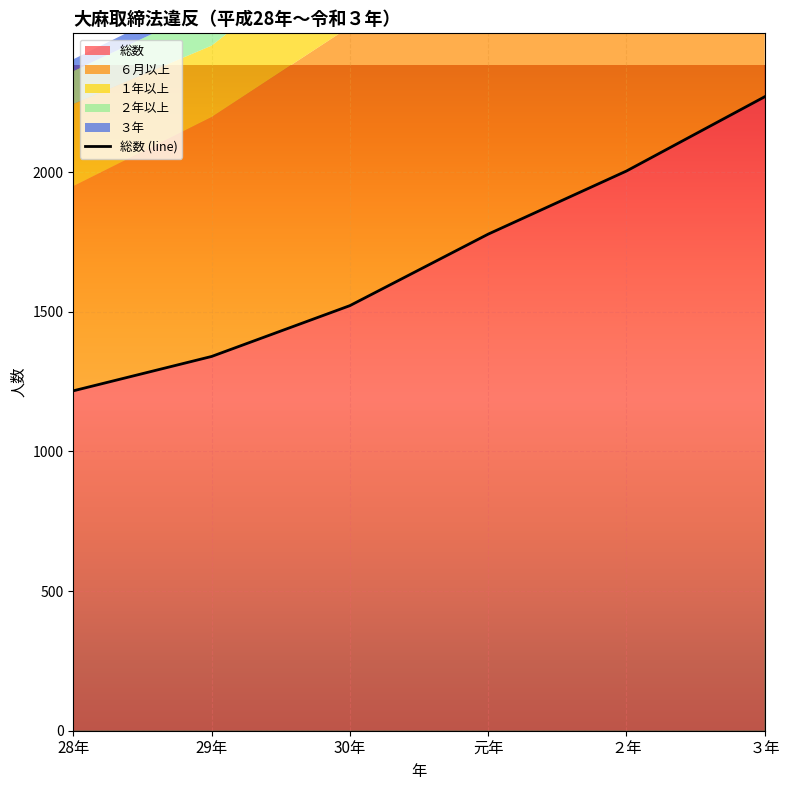

What position from the left is 30年?

3